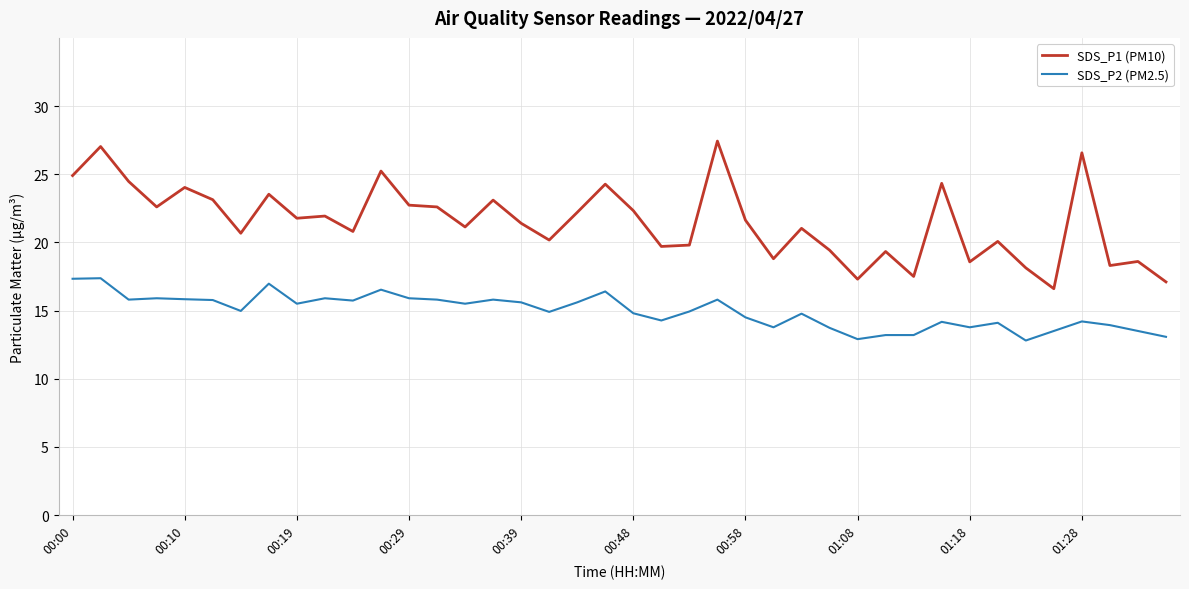

What is the difference between the second highest and second lowest values in the SDS_P2 (PM2.5) series?

4.4